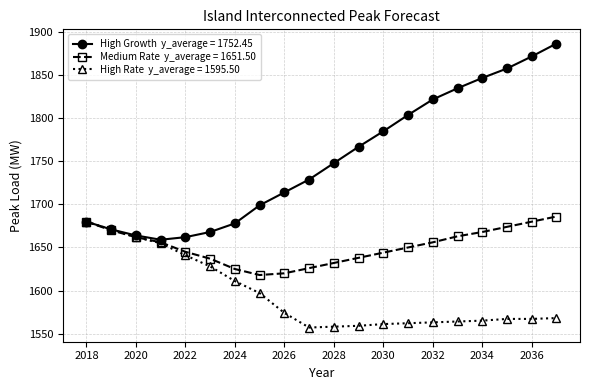

What is the smallest value displayed?

1557